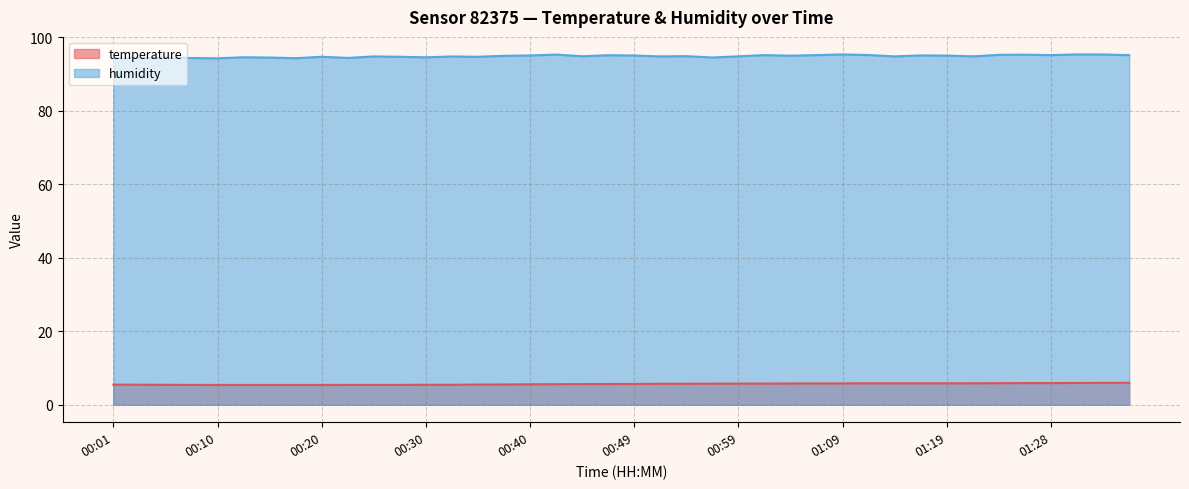

List the series in order of their peak value, lowest first.

temperature, humidity